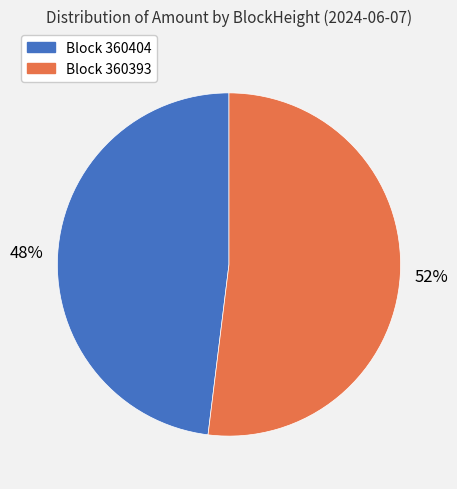

Count the number of slices in the pie.

2